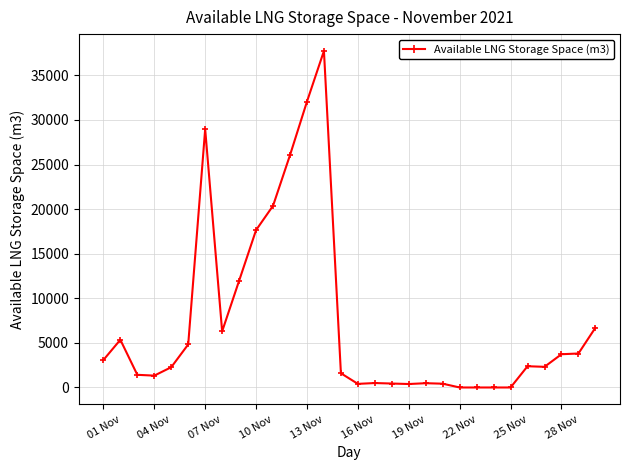

How many distinct data groups are displayed?

1